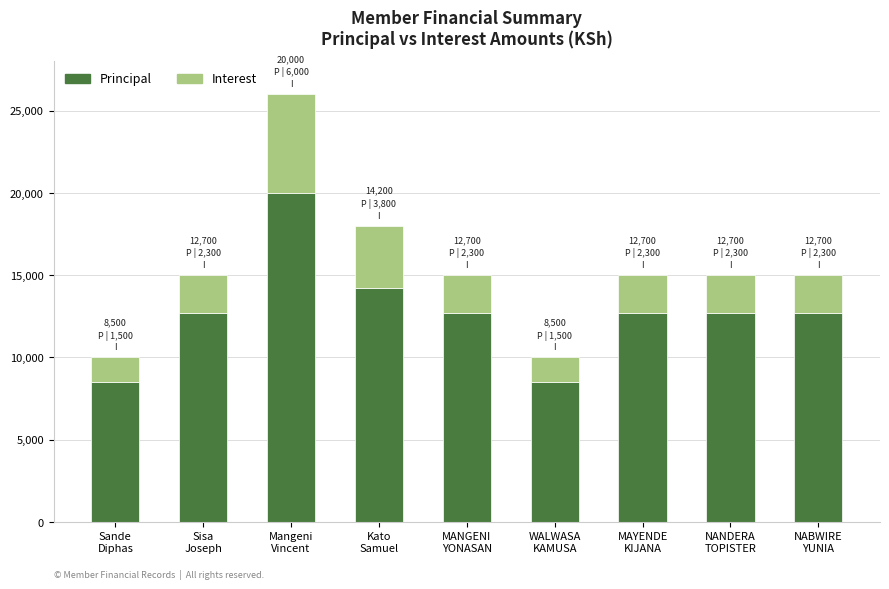

Reading left to right, list the values for the Principal series.

8500	12700	20000	14200	12700	8500	12700	12700	12700